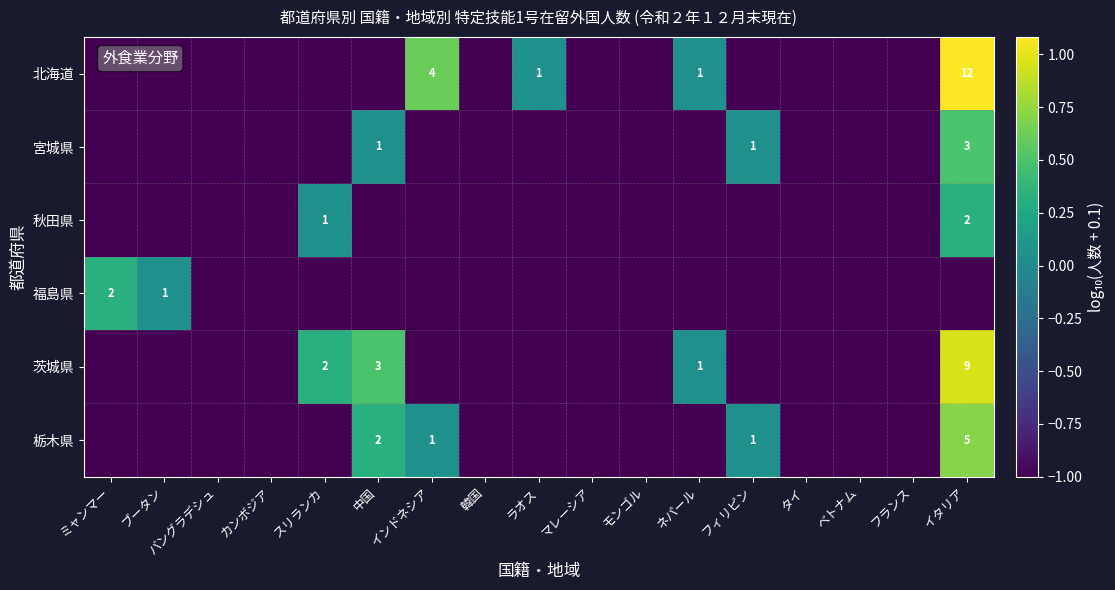

What is the maximum value for 栃木県?

0.7